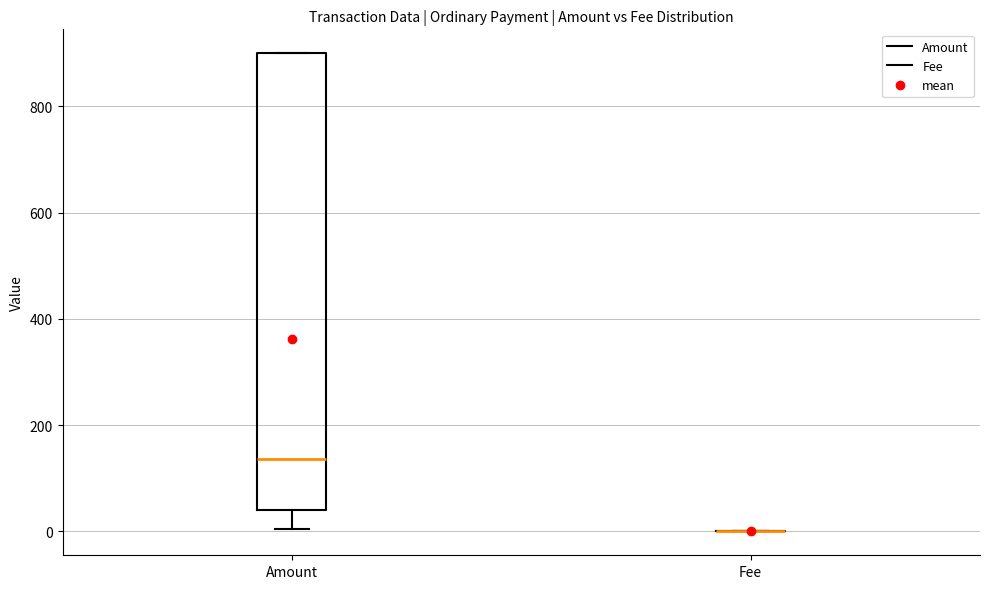

Reading left to right, read every box against the y-axis: the position of its median line, the range the box covers, and the ends of its whiskers. The values are not printed on the chart, so give them approximately, as read against the axis.

Amount: median 140, box 40 to 900, whiskers 0 to 900
Fee: box collapsed to a line at 0, whiskers 0 to 0